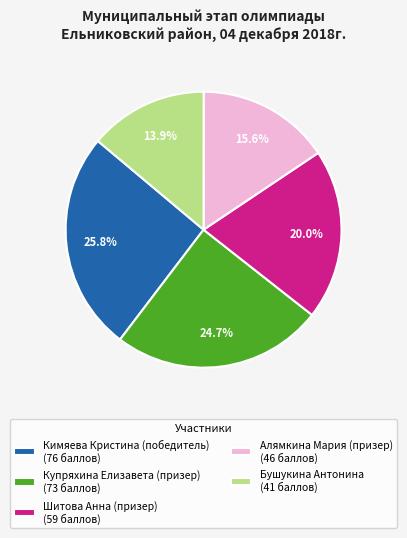

Is there a majority slice in this chart?

No